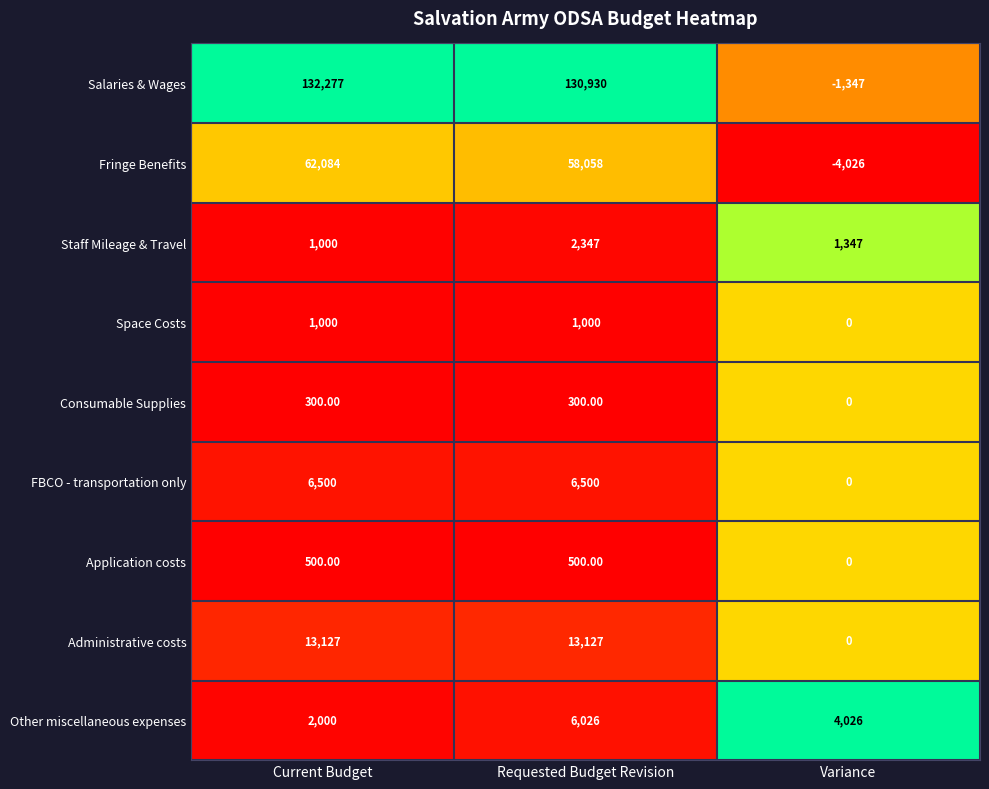

At which category does the chart reach its peak across all series?

Current Budget